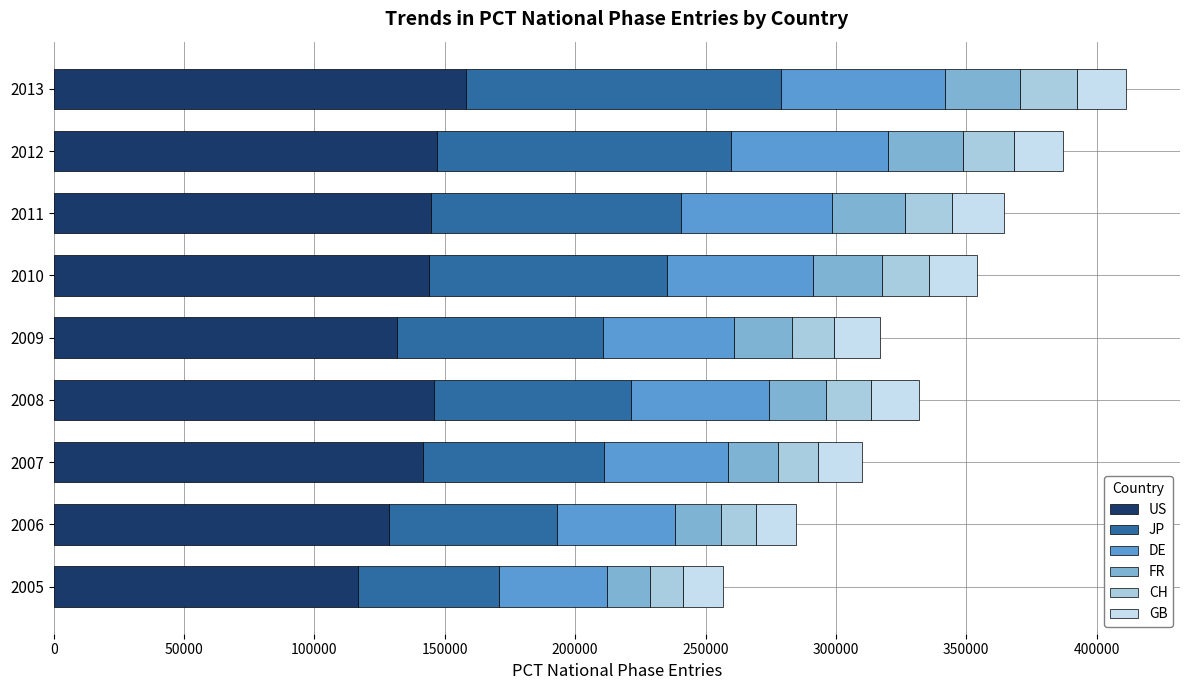

Reading right to left, transcribe all the data shown in this chart.

US: 157943	146988	144598	143944	131731	146011	141493	128747	116664
JP: 120839	112862	96101	91240	79134	75471	69693	64436	54286
DE: 63173	59966	57814	55914	49989	52681	47441	45035	41147
FR: 28534	28943	28039	26552	22169	22084	19140	17689	16540
CH: 21913	19428	17971	18245	16426	17295	15417	13312	12699
GB: 19016	18748	19771	18367	17470	18435	16889	15673	15501